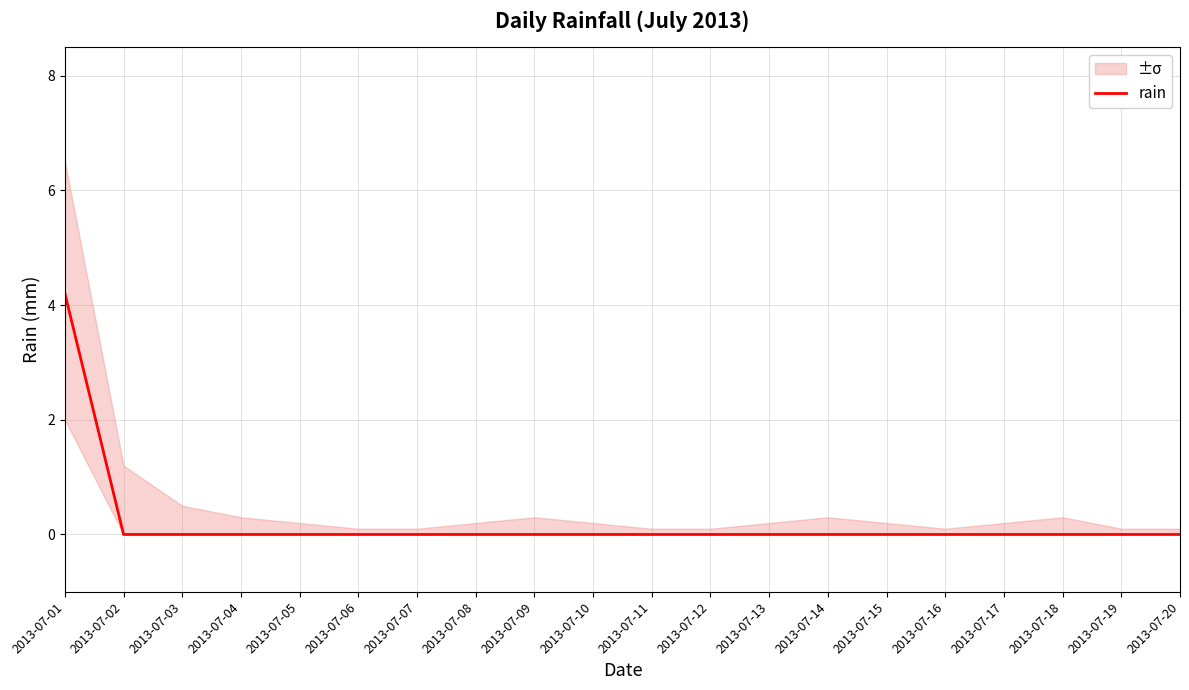

What is the greatest value displayed?

4.2